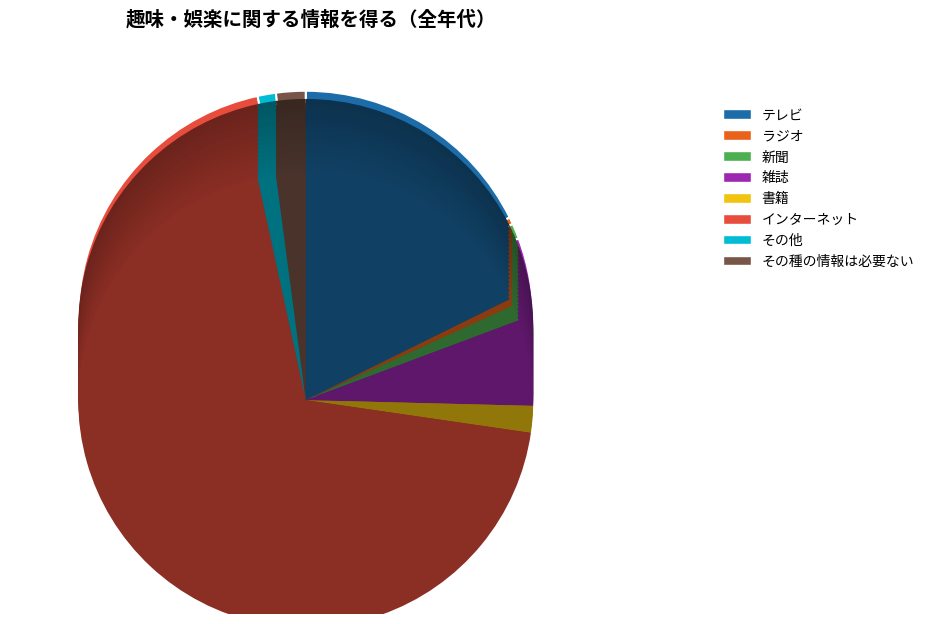

How many slices are in this pie chart?

8